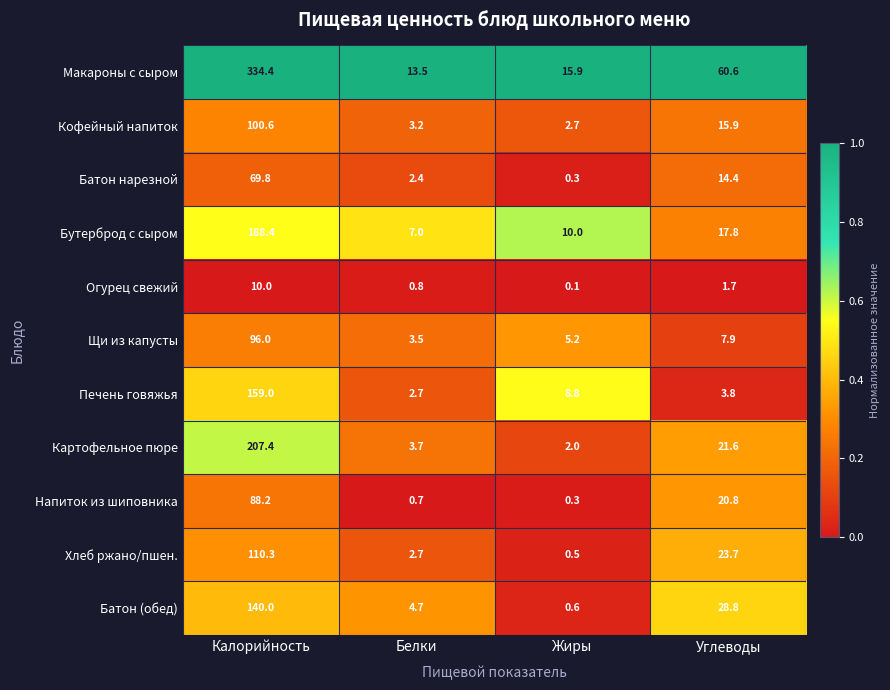

The value of Картофельное пюре at Углеводы is 21.6. True or false?

True